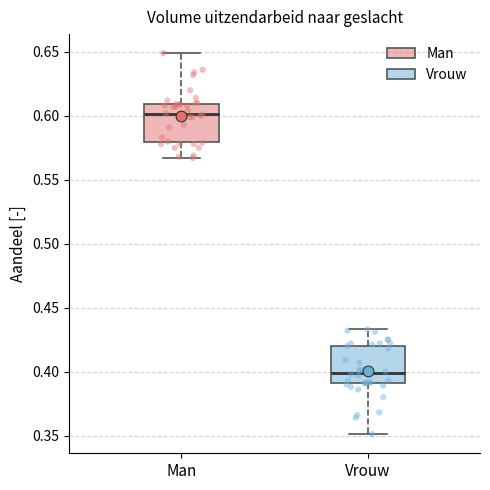

Reading left to right, read every box against the y-axis: the position of its median line, the range the box covers, and the ends of its whiskers. The values are not printed on the chart, so give them approximately, as read against the axis.

Man: median 0.600, box 0.580 to 0.610, whiskers 0.565 to 0.650
Vrouw: median 0.400, box 0.390 to 0.420, whiskers 0.350 to 0.435